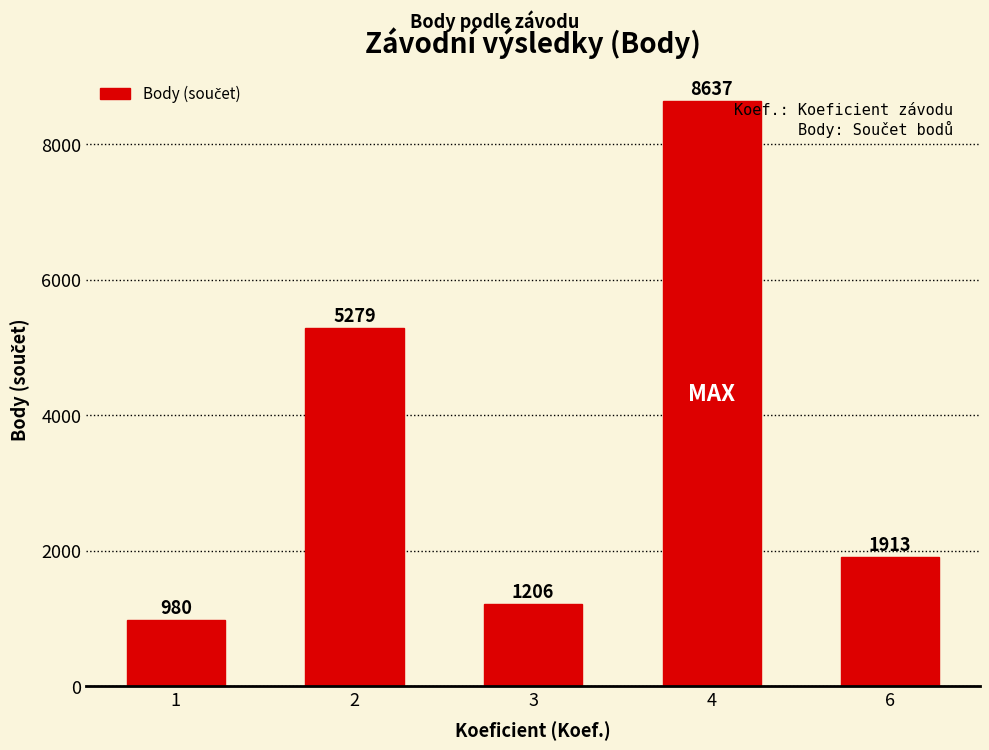

Where is the data nearest to the value 4808?

2